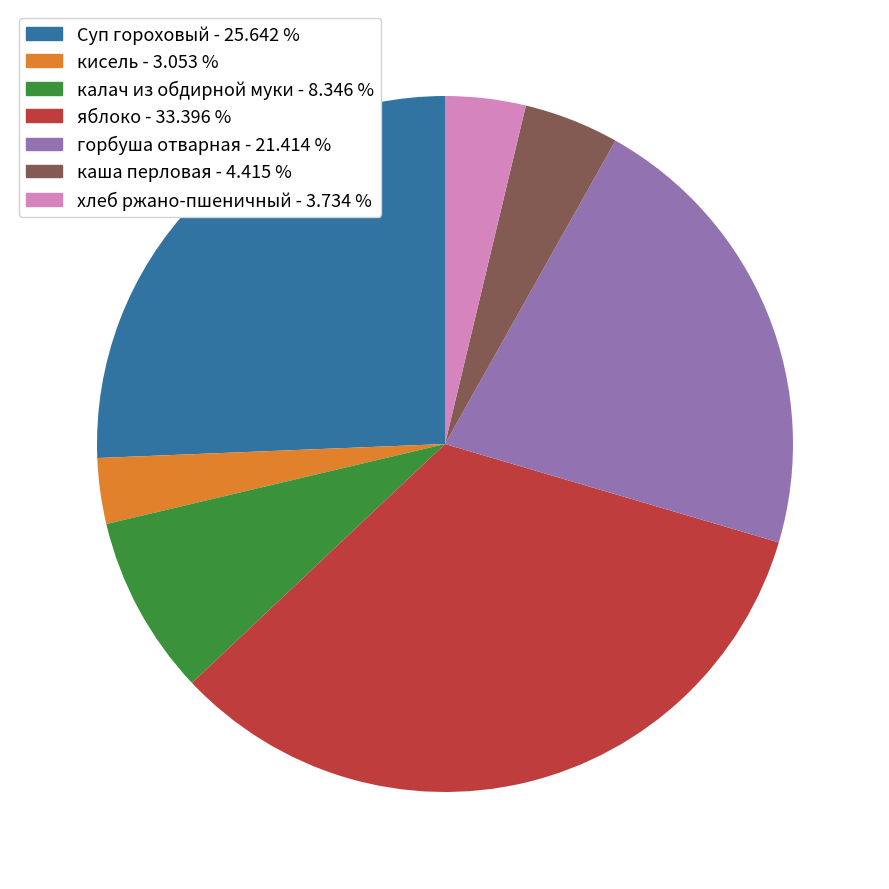

Combined, do горбуша отварная and кисель account for over 50%?

No